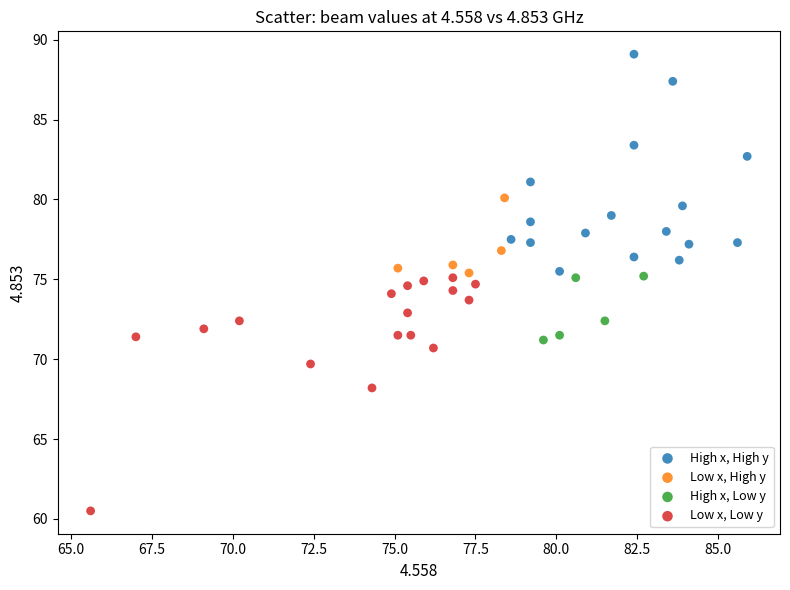

Which series reaches the minimum Y coordinate?

Low x, Low y